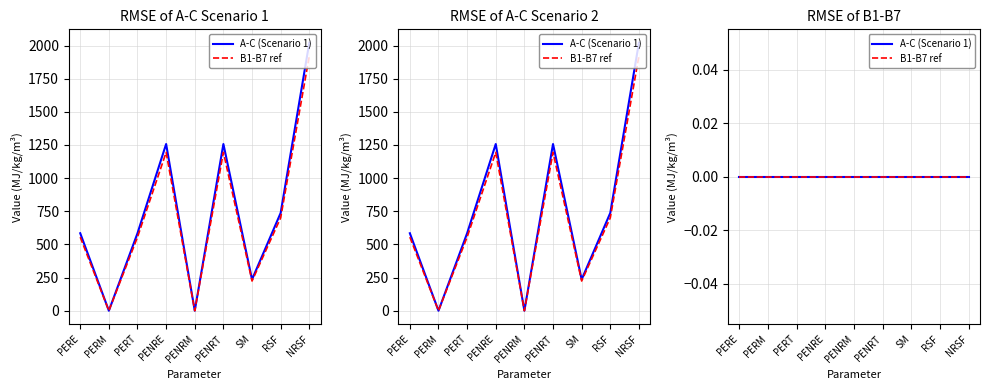

How many values in the A-C (Scenario 1) series are below 584?

3